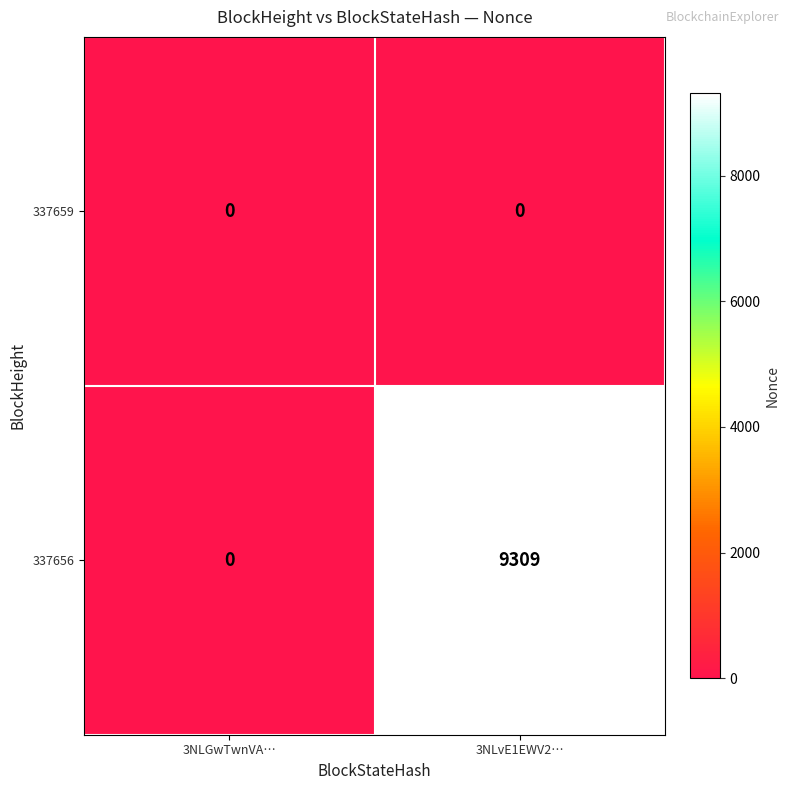

Rank the series by their maximum value, from lowest to highest.

337659, 337656